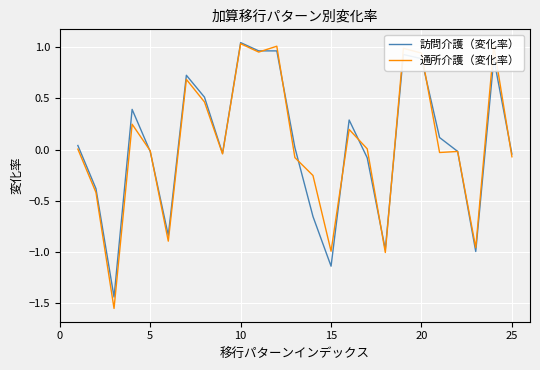

Which series has the largest range (max minus min)?

通所介護（変化率）